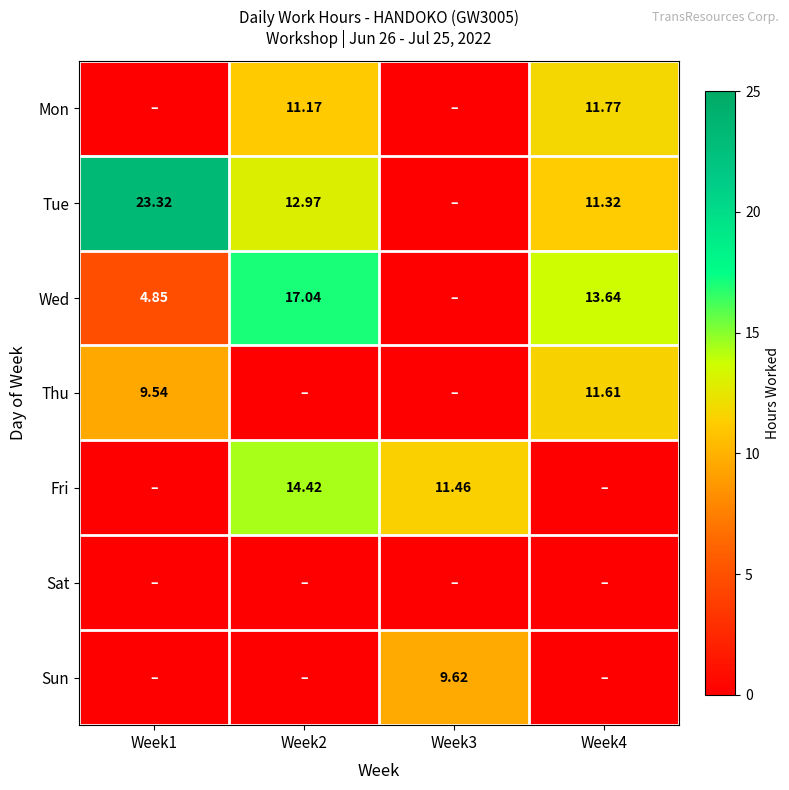

What is the greatest value displayed?

23.3